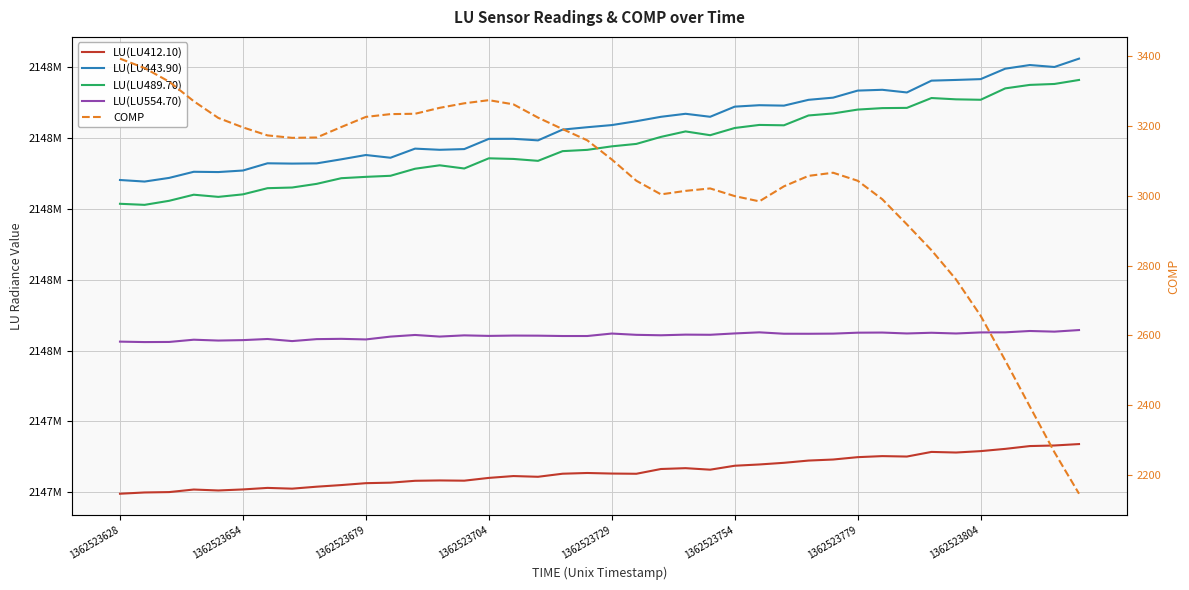

How many interior local peaks does the LU(LU489.70) series have?

6